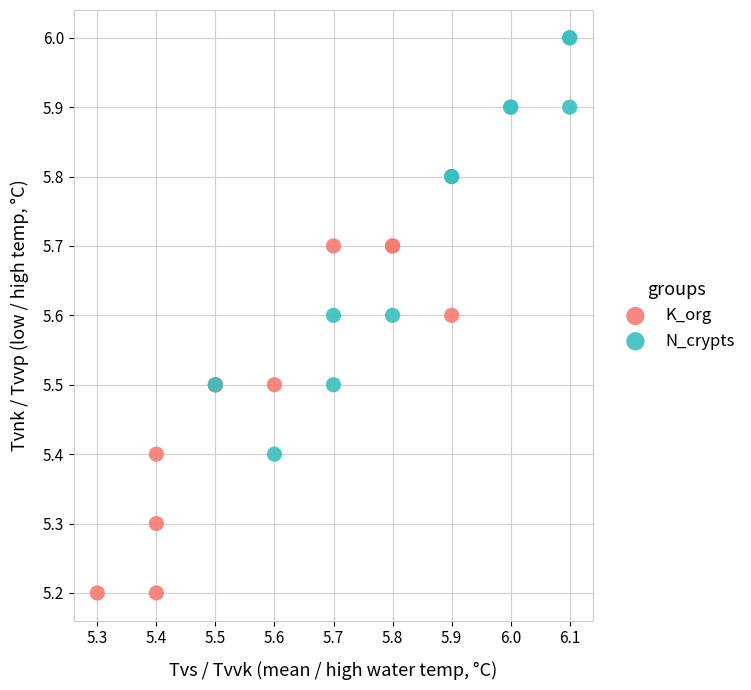

What are all the series names shown in the legend?

K_org, N_crypts